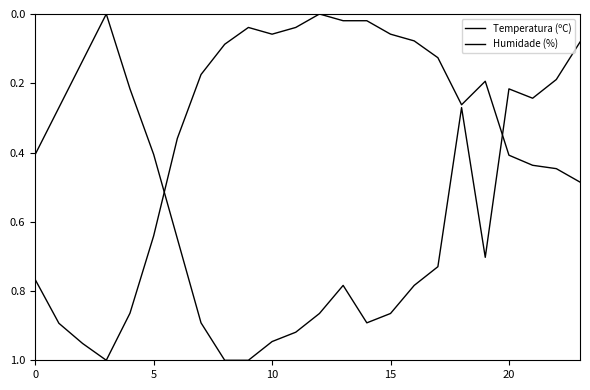

Reading right to left, extract all data points from this chart.

Temperatura (ºC): 0.5	0.4	0.4	0.4	0.2	0.3	0.1	0.1	0.1	0.0	0.0	0.0	0.0	0.1	0.0	0.1	0.2	0.4	0.6	0.9	1.0	1.0	0.9	0.8
Humidade (%): 0.1	0.2	0.2	0.2	0.7	0.3	0.7	0.8	0.9	0.9	0.8	0.9	0.9	0.9	1.0	1.0	0.9	0.6	0.4	0.2	0.0	0.1	0.3	0.4